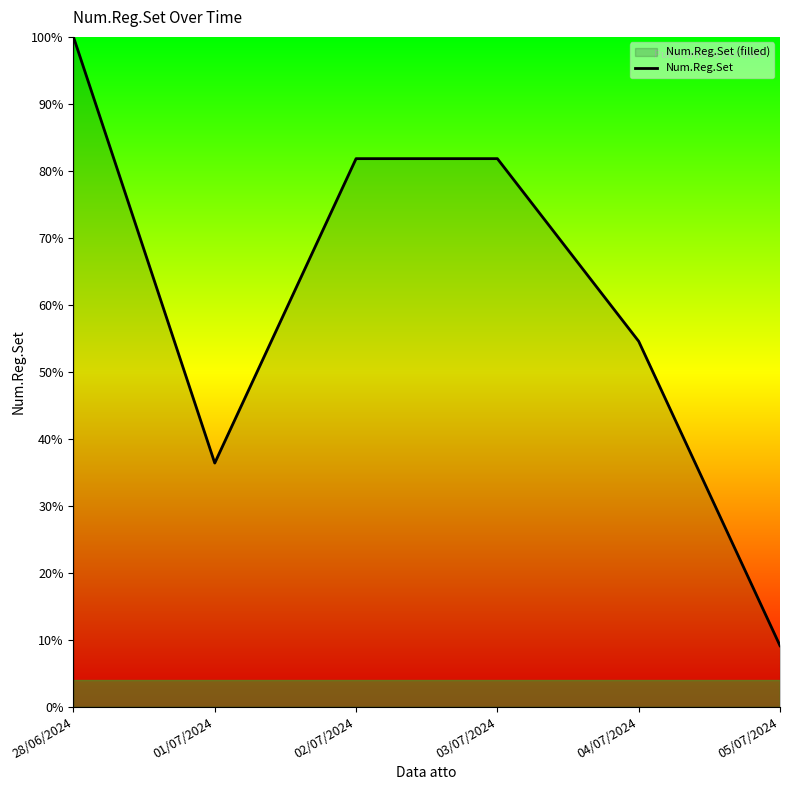

Reading left to right, list all the values displayed in this chart.

28/06/2024=100.0	01/07/2024=36.4	02/07/2024=81.8	03/07/2024=81.8	04/07/2024=54.5	05/07/2024=9.1